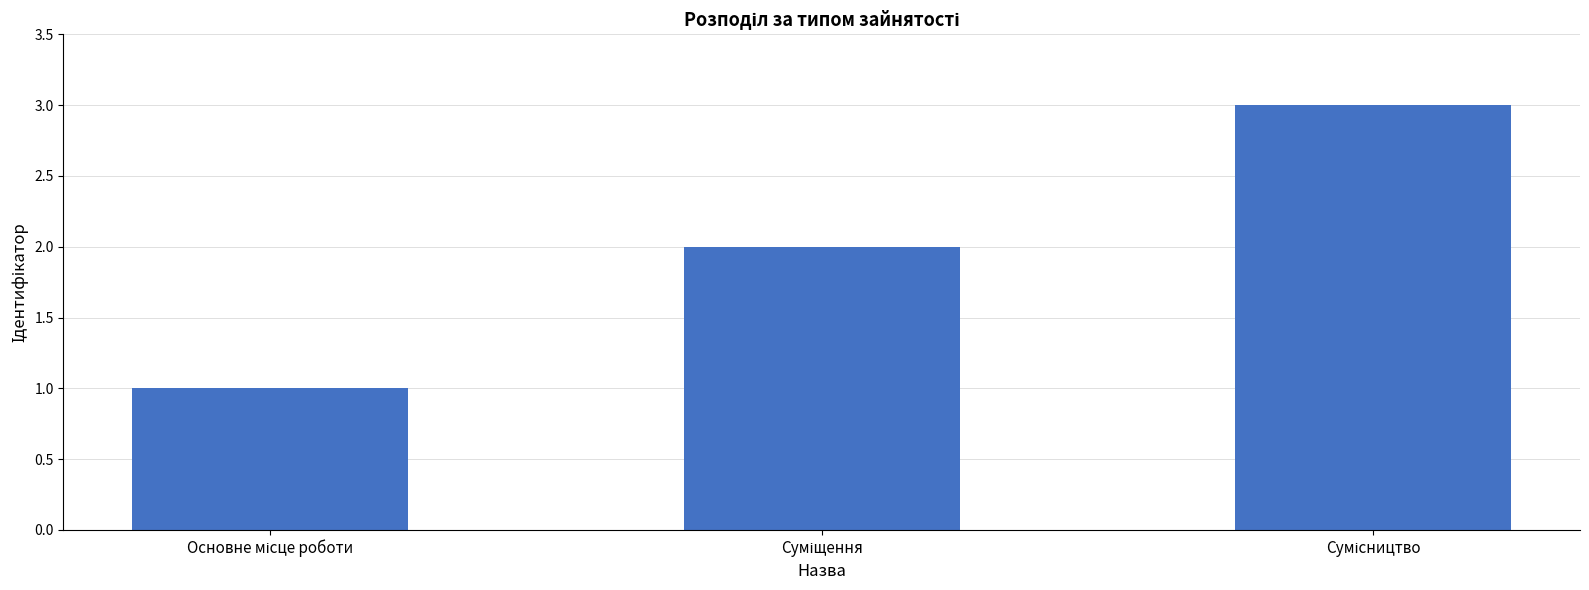

Count the number of categories in the chart.

3